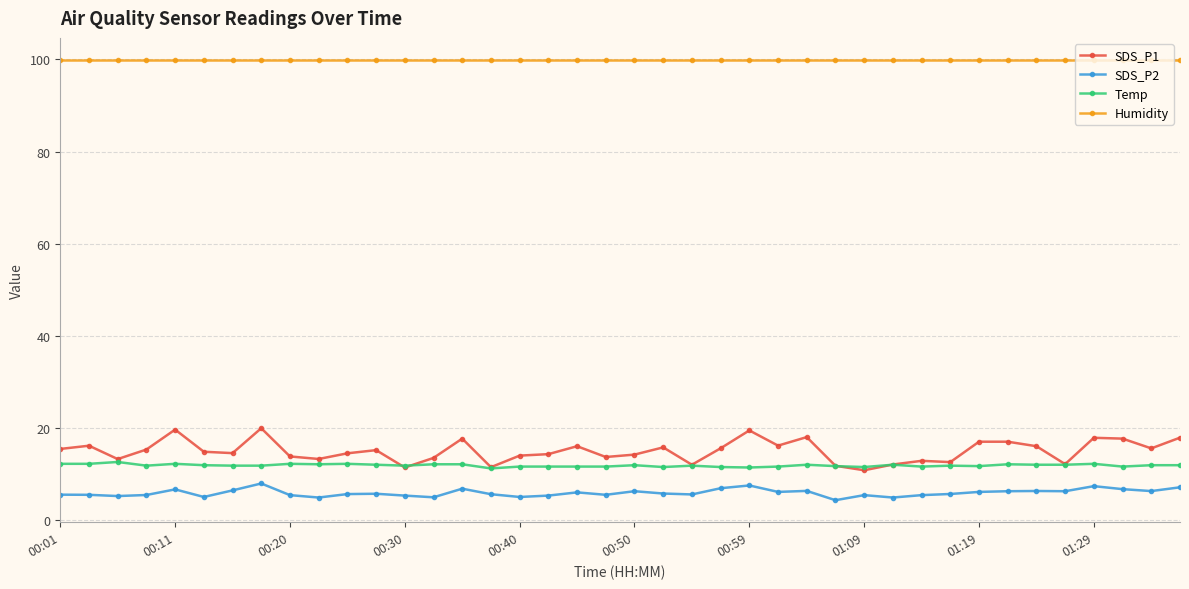

Which series has the largest total across all categories?

Humidity